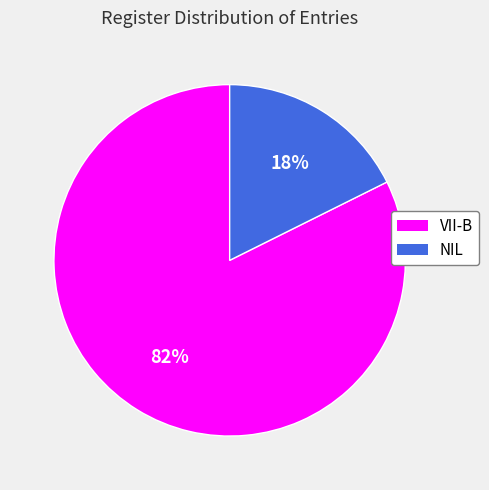

To the nearest percent, what is the combined percentage of VII-B and NIL?

100%